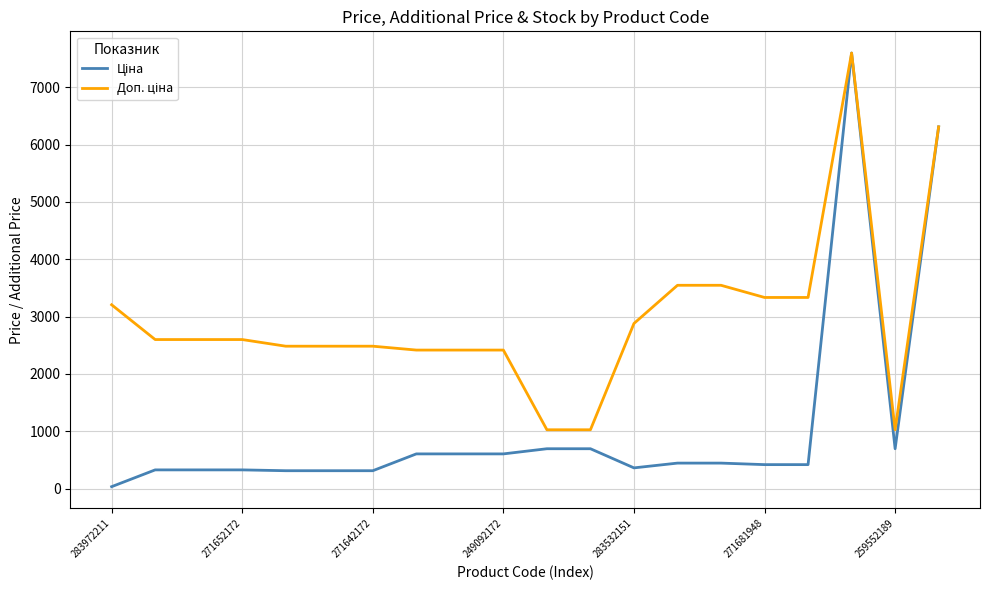

Count the number of data series in this chart.

2